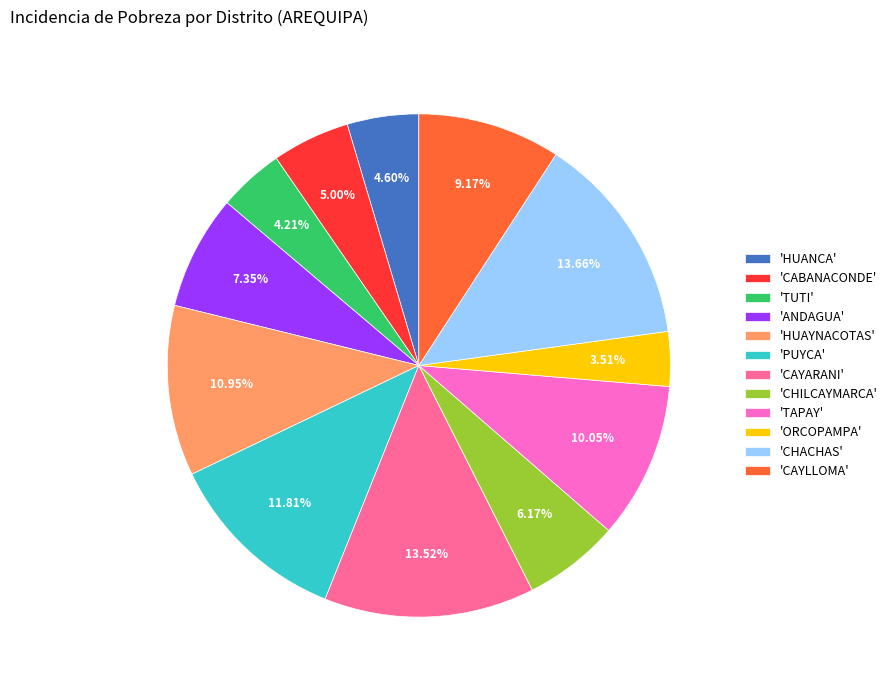

Which has a higher value, 'TAPAY' or 'CAYLLOMA'?

'TAPAY'